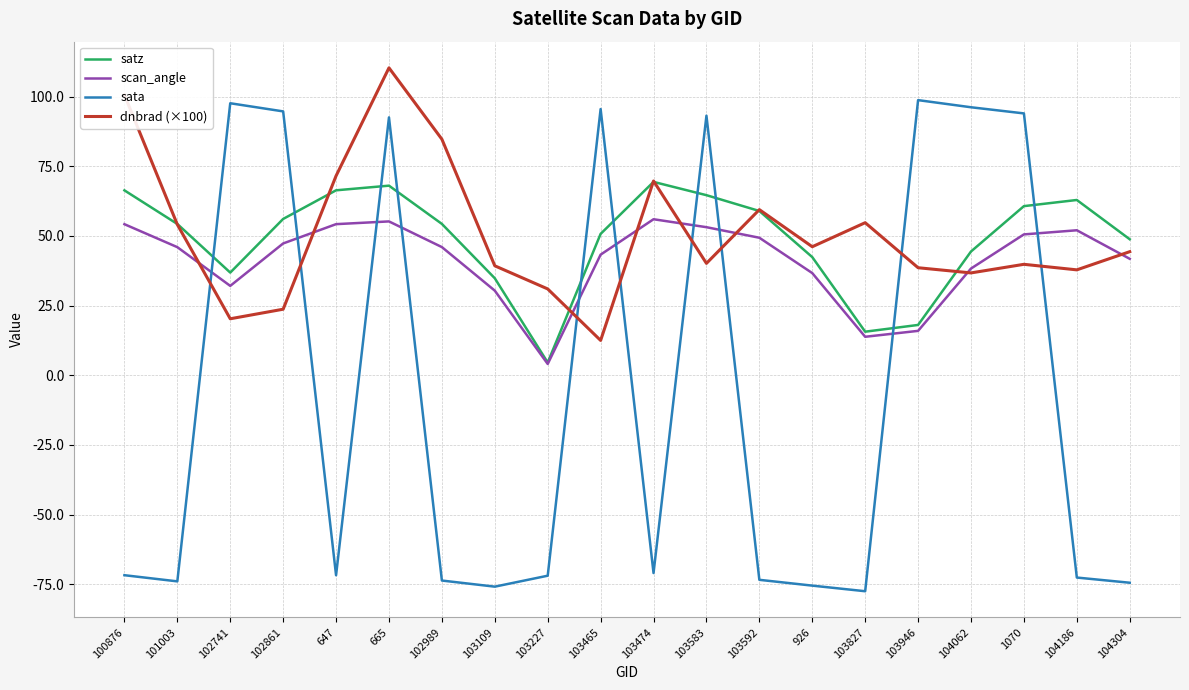

Which category has the lowest value in the dnbrad (×100) series?

103465